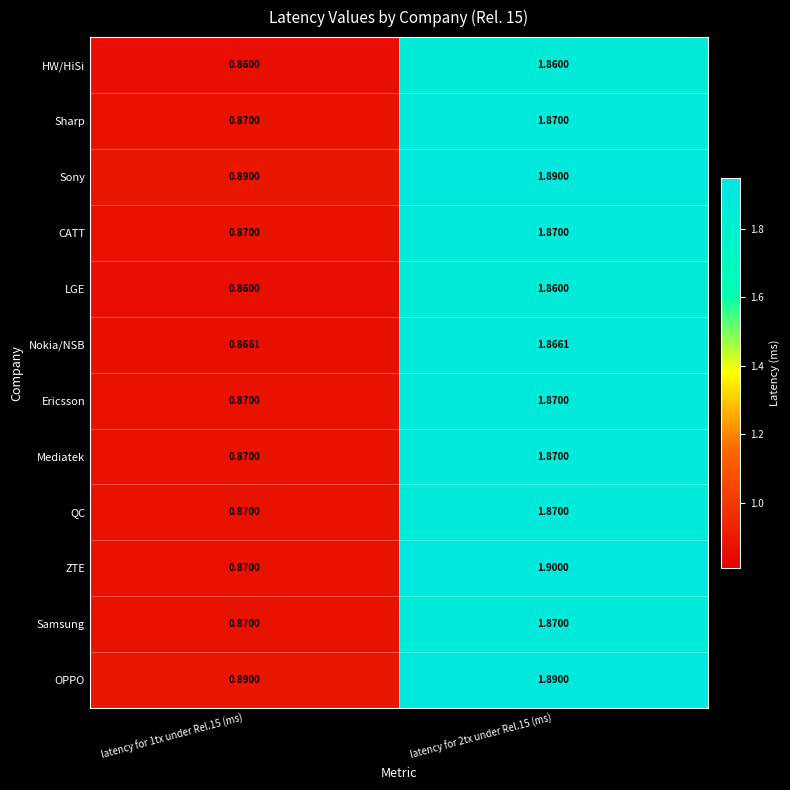

Which series has the largest range (max minus min)?

ZTE